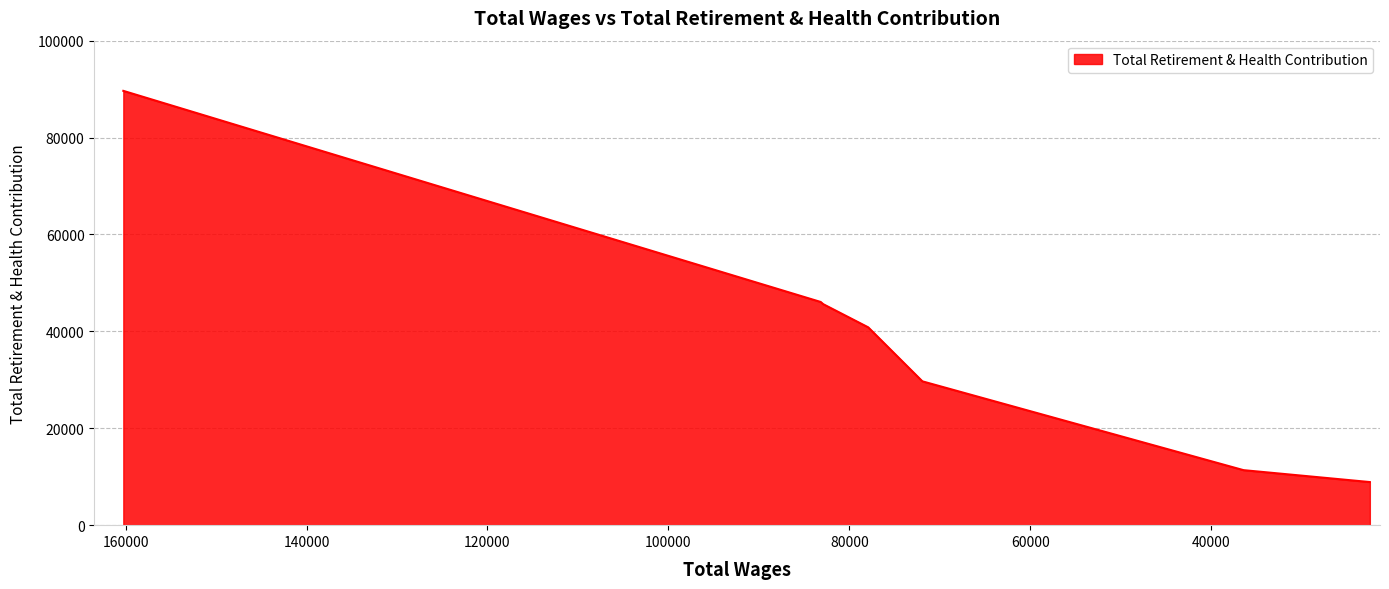

List the labels in order of value, smallest first.

22460.0, 36422.0, 71925.0, 77914.0, 82885.0, 83168.0, 160253.0